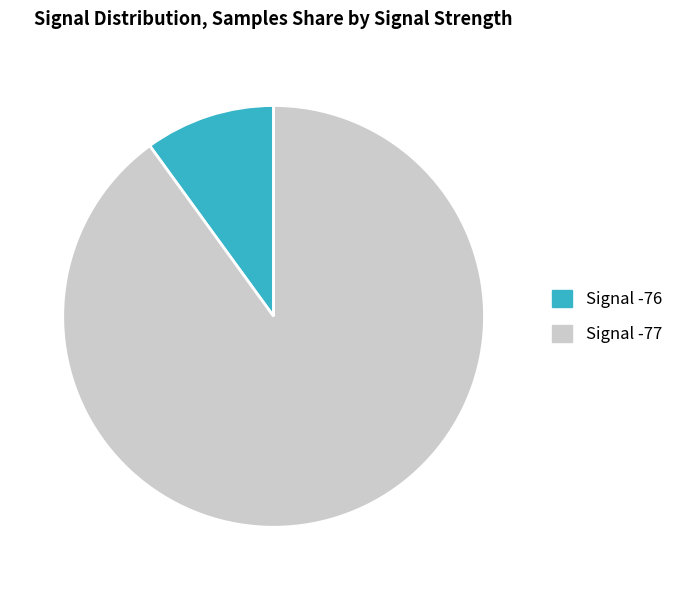

Rank the categories by value from highest to lowest.

Signal -77, Signal -76